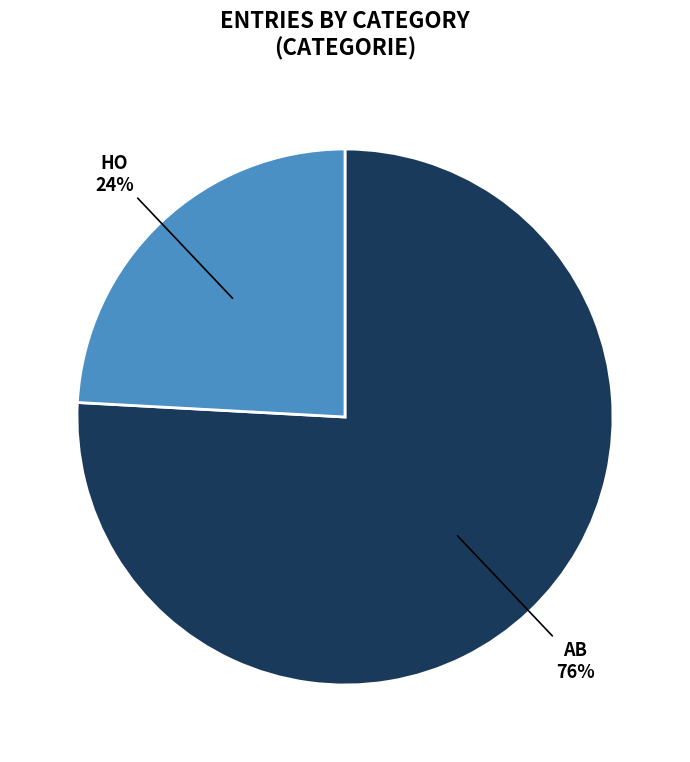

To the nearest percent, what is the average slice percentage?

50%